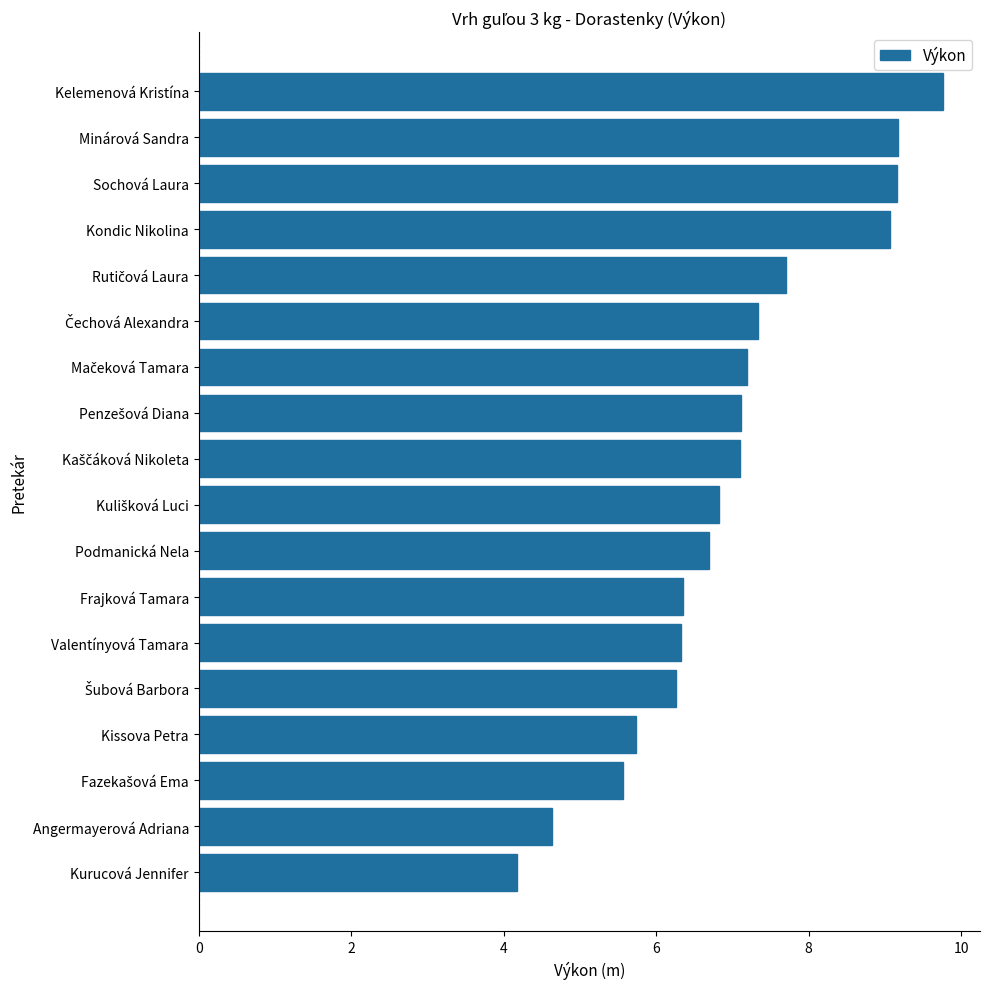

The value at Valentínyová Tamara is 6.3. True or false?

True